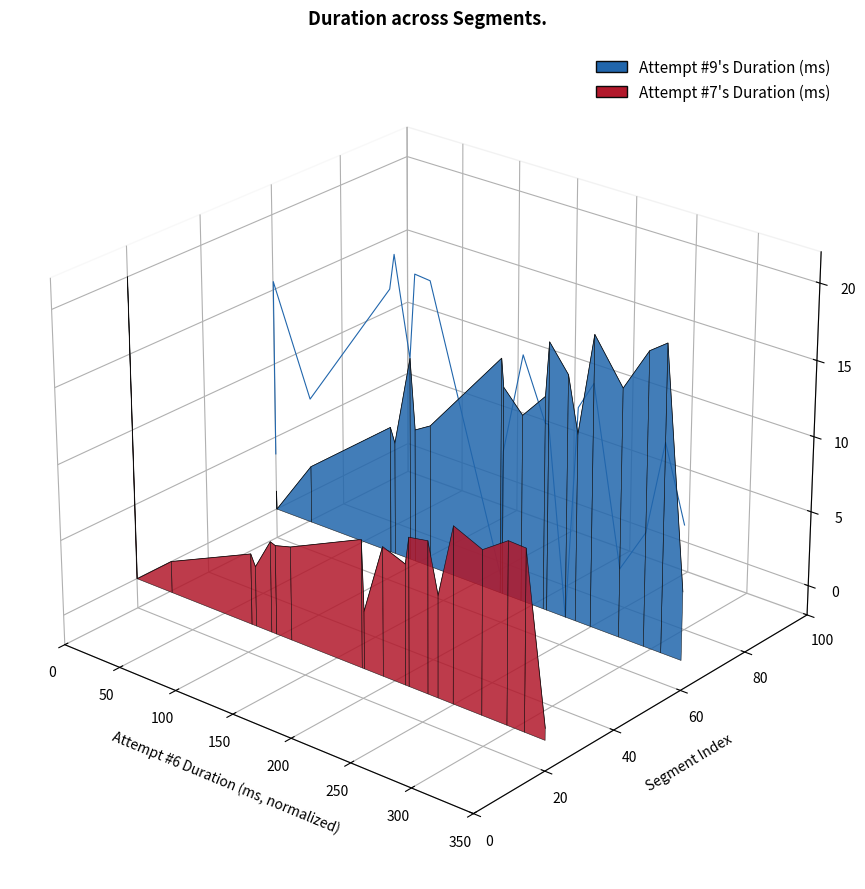

List the series in order of their overall mean, lowest first.

Attempt #7's Duration (ms), Attempt #9's Duration (ms)